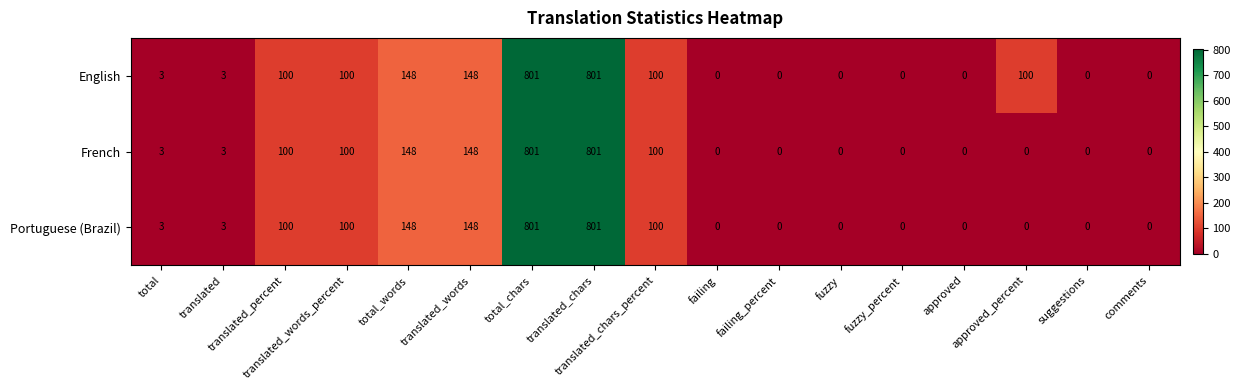

What is the greatest value displayed?

801